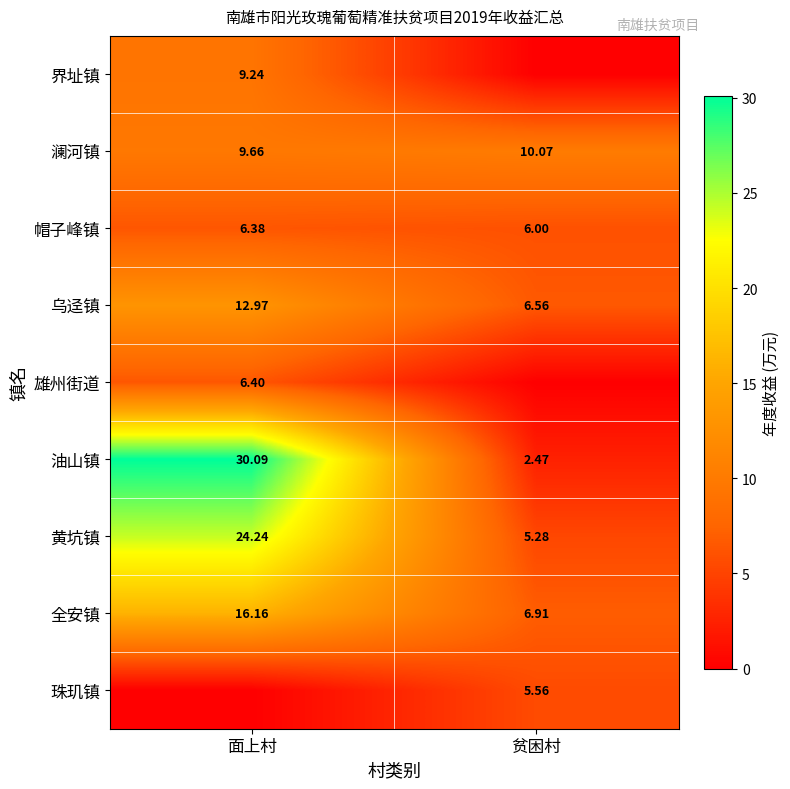

Is it true that 黄坑镇 equals 24.2 at 面上村?

True